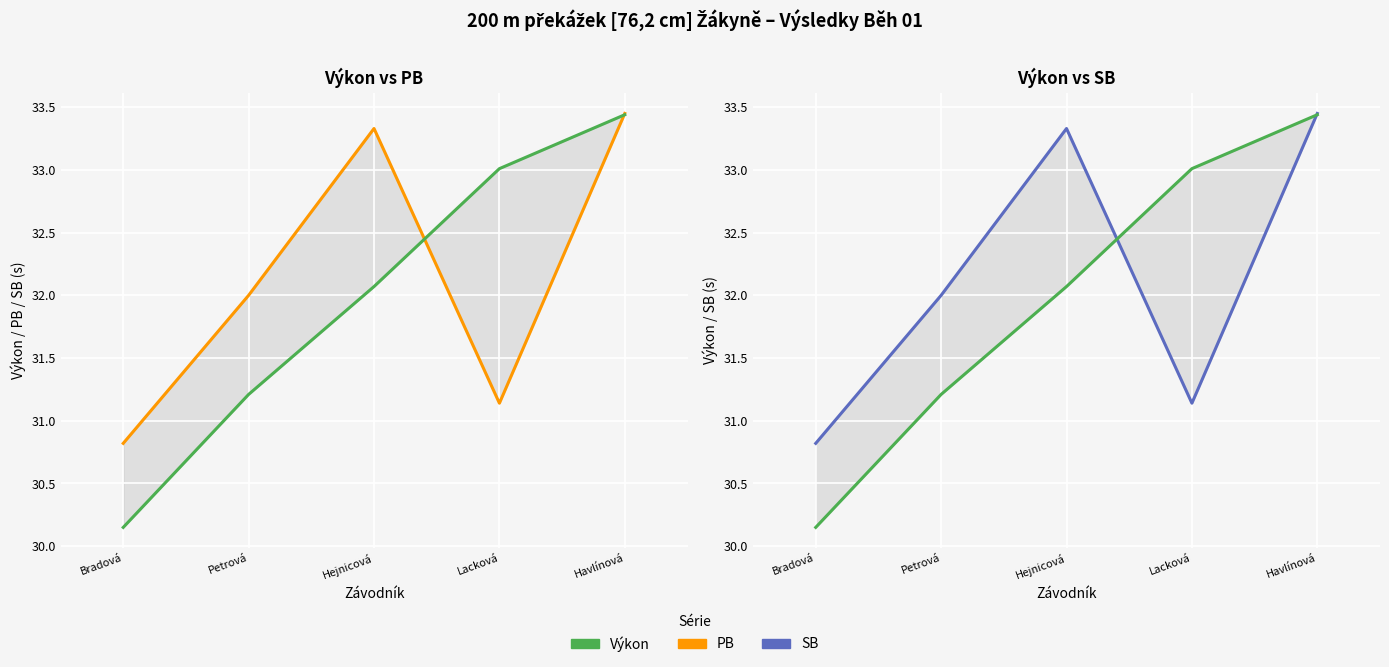

At how many categories does at least one series exceed 33?

3